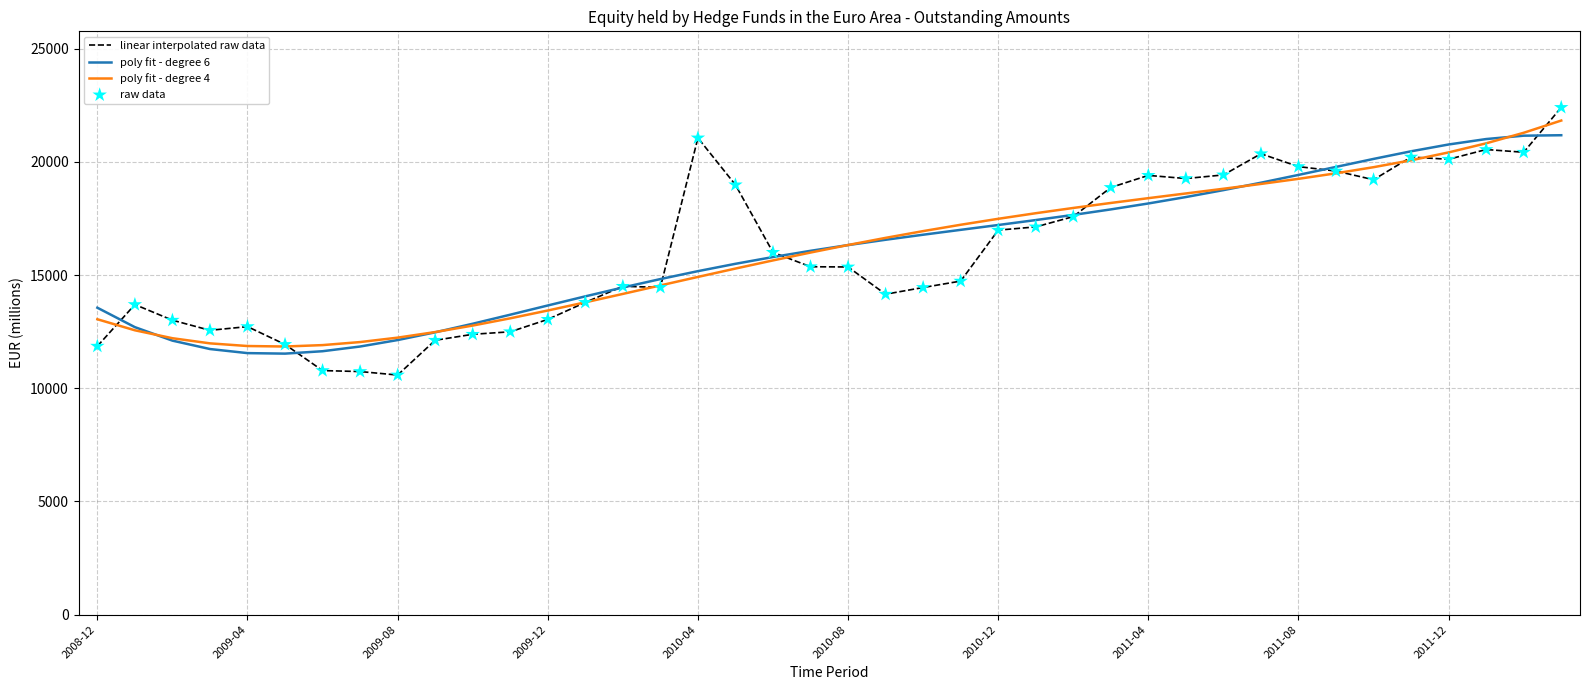

Which series has the largest range (max minus min)?

linear interpolated raw data